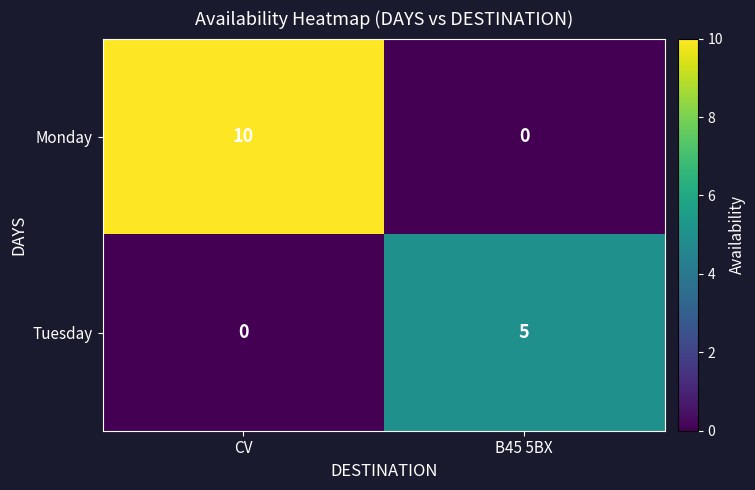

Rank the series at CV from lowest to highest value.

Tuesday, Monday